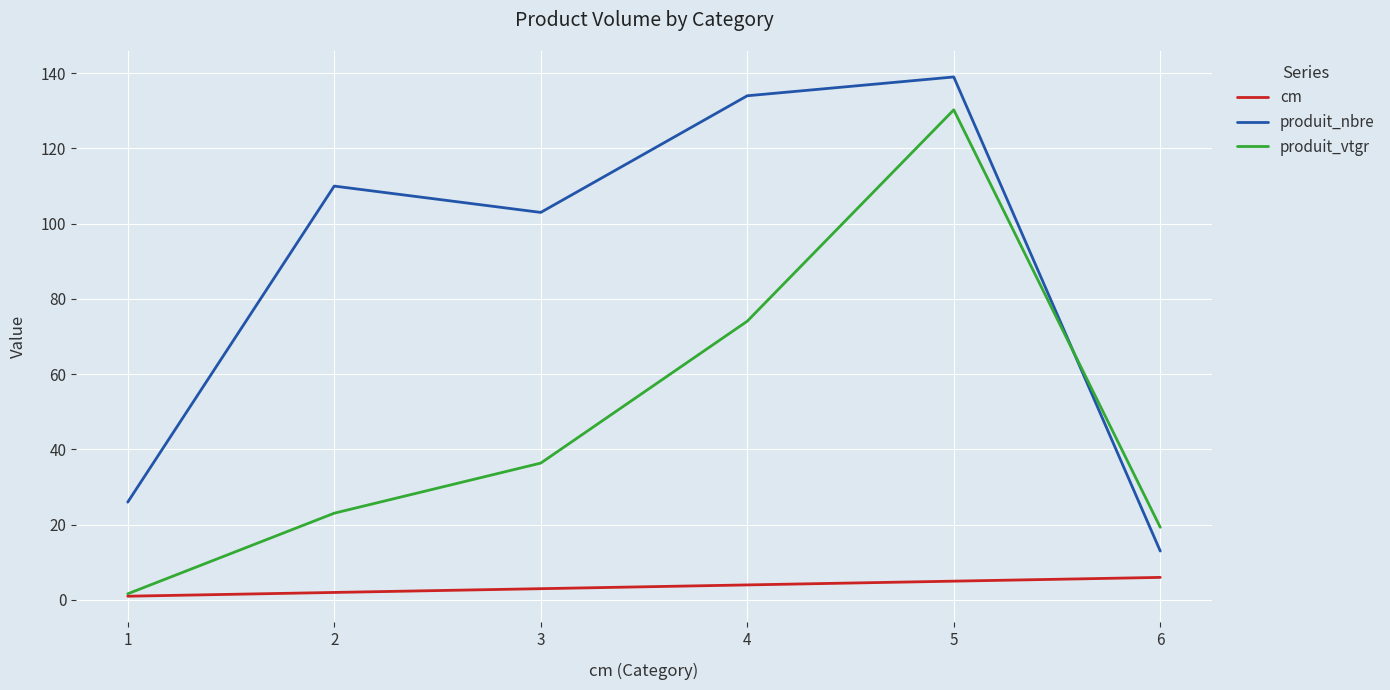

At which category is the sum across all series the highest?

5